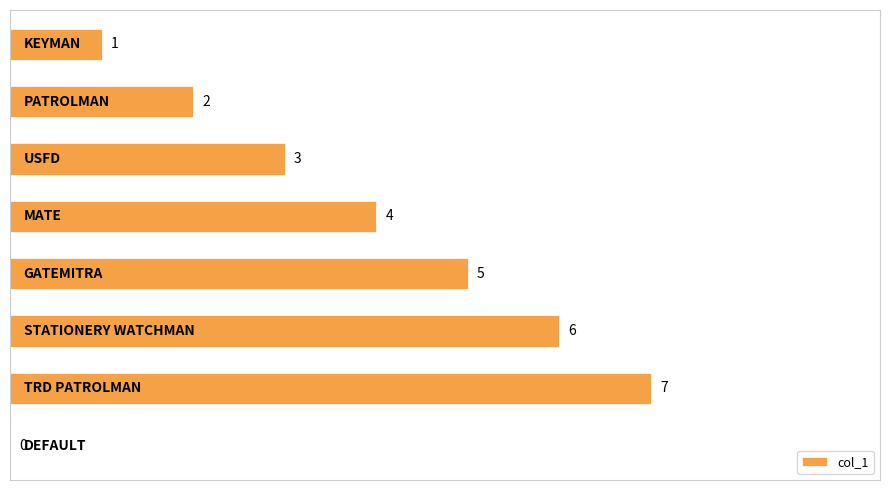

What is the sum of all values?

28